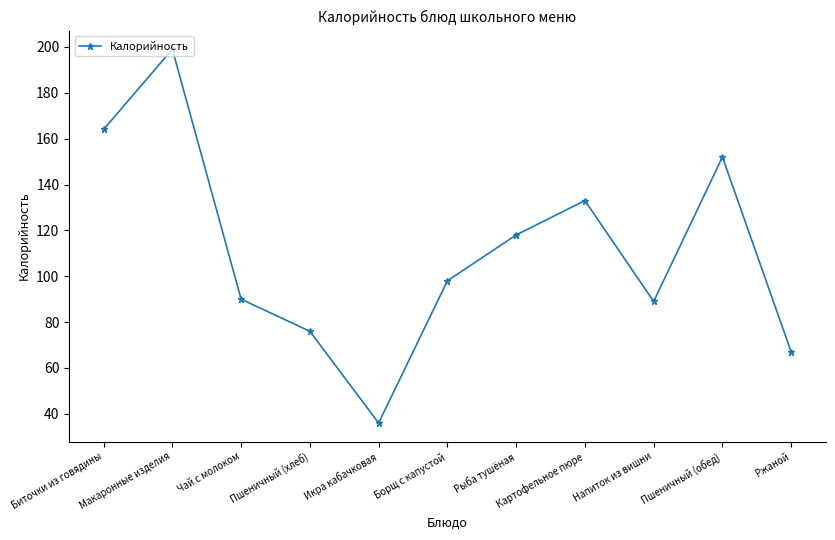

True or false: there are more than 0 points higher than both neighbors.

True